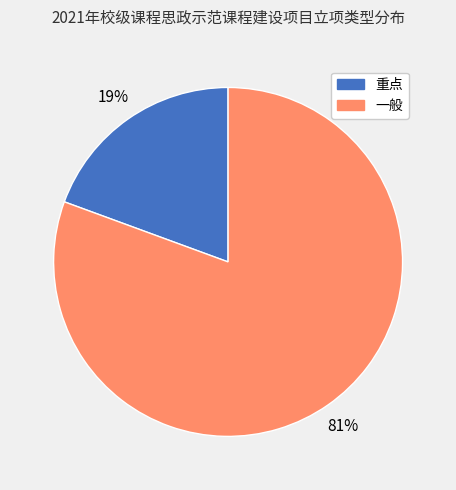

Which slice is the largest?

一般